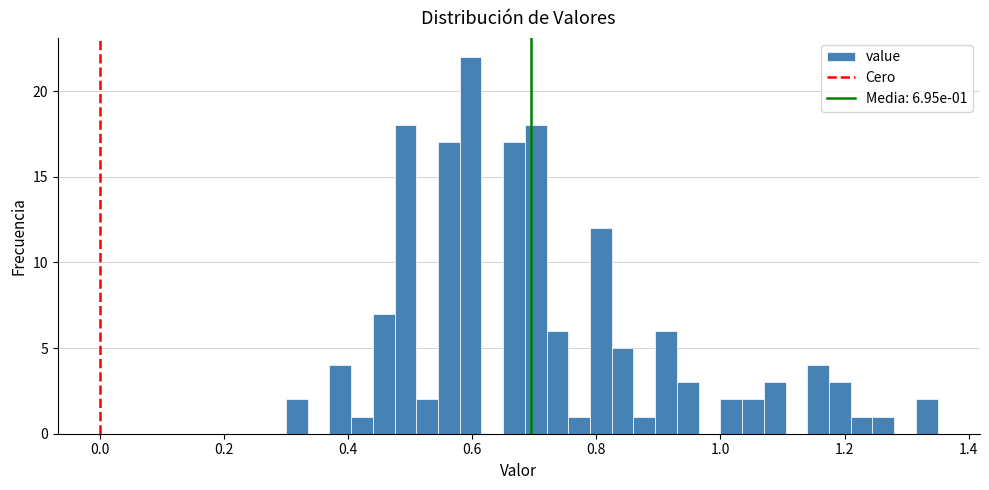

Read against the x-axis, roughly where is the centre of the tallest bar?

0.60